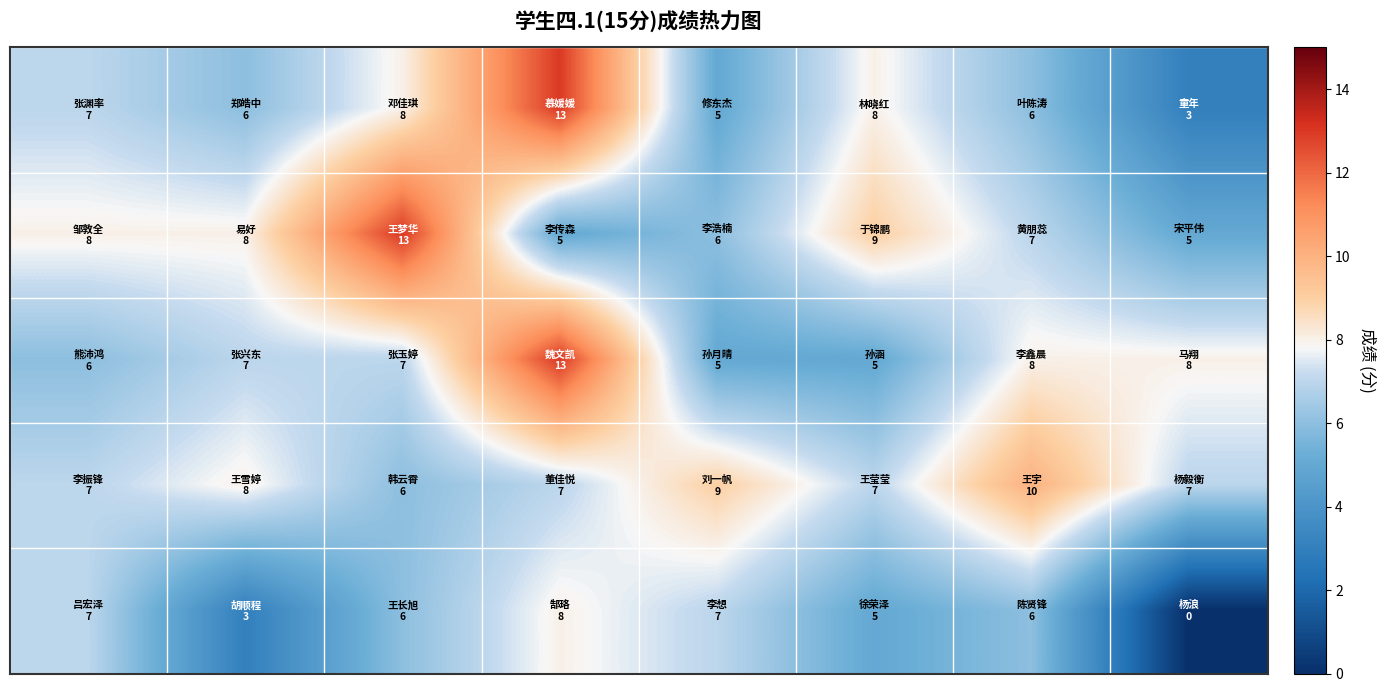

At how many categories does at least one series exceed 7?

8